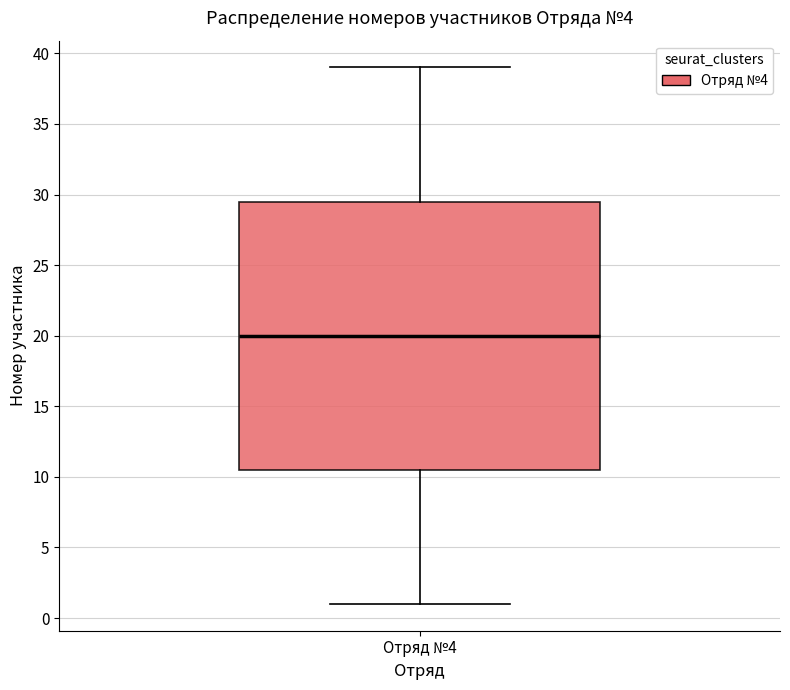

Where does the lower whisker of the box for Отряд №4 end on the y-axis? The values are not printed on the chart, so give them approximately, as read against the axis.

1.0